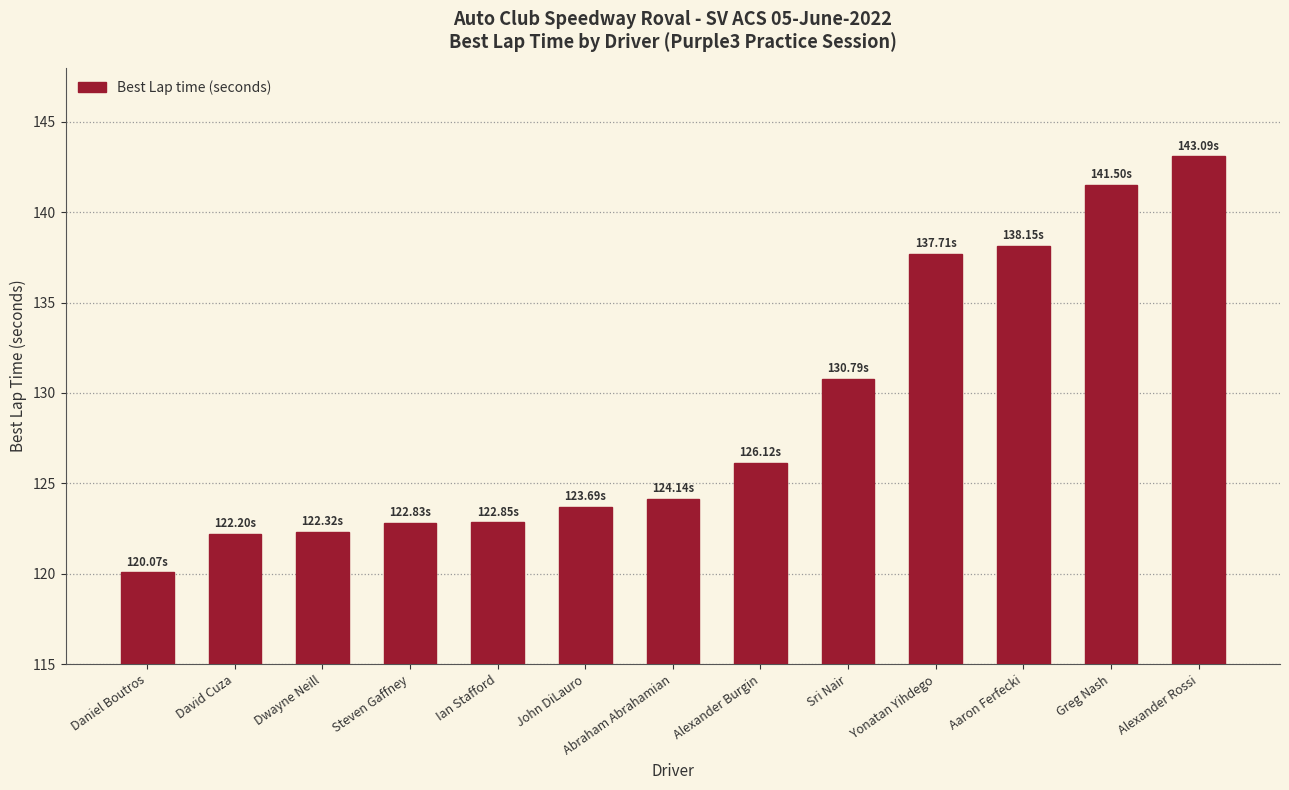

What is the sum of the values at Ian Stafford and Dwayne Neill?

245.2